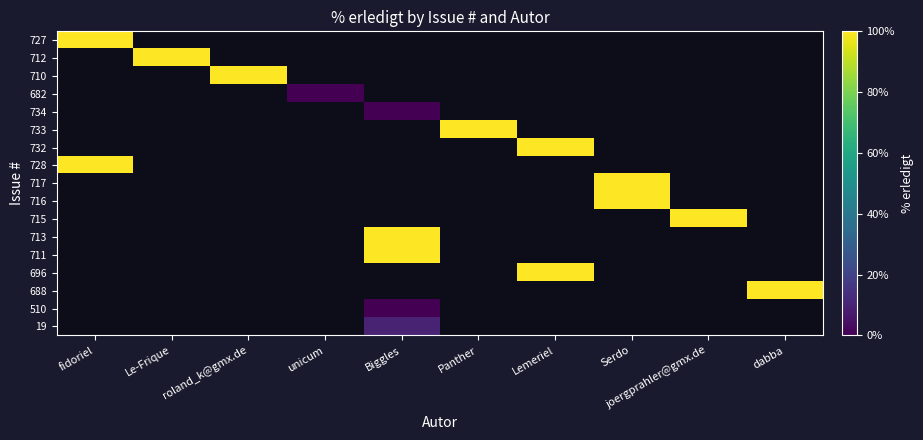

How many series are shown in this chart?

17